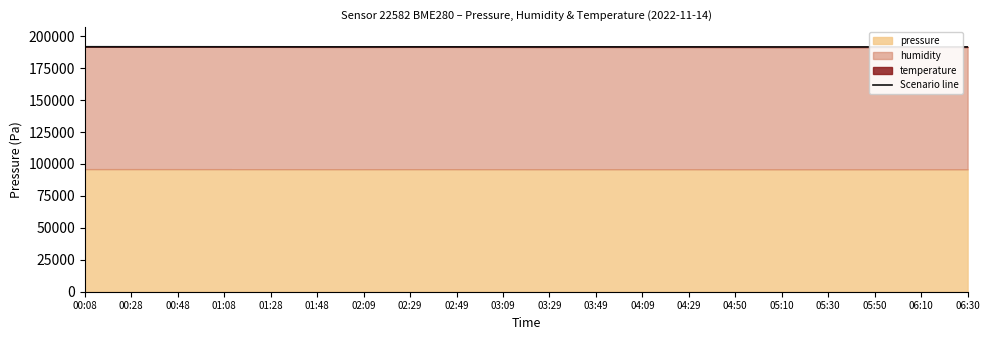

True or false: the data shows 191629.0 at 05:50.

True